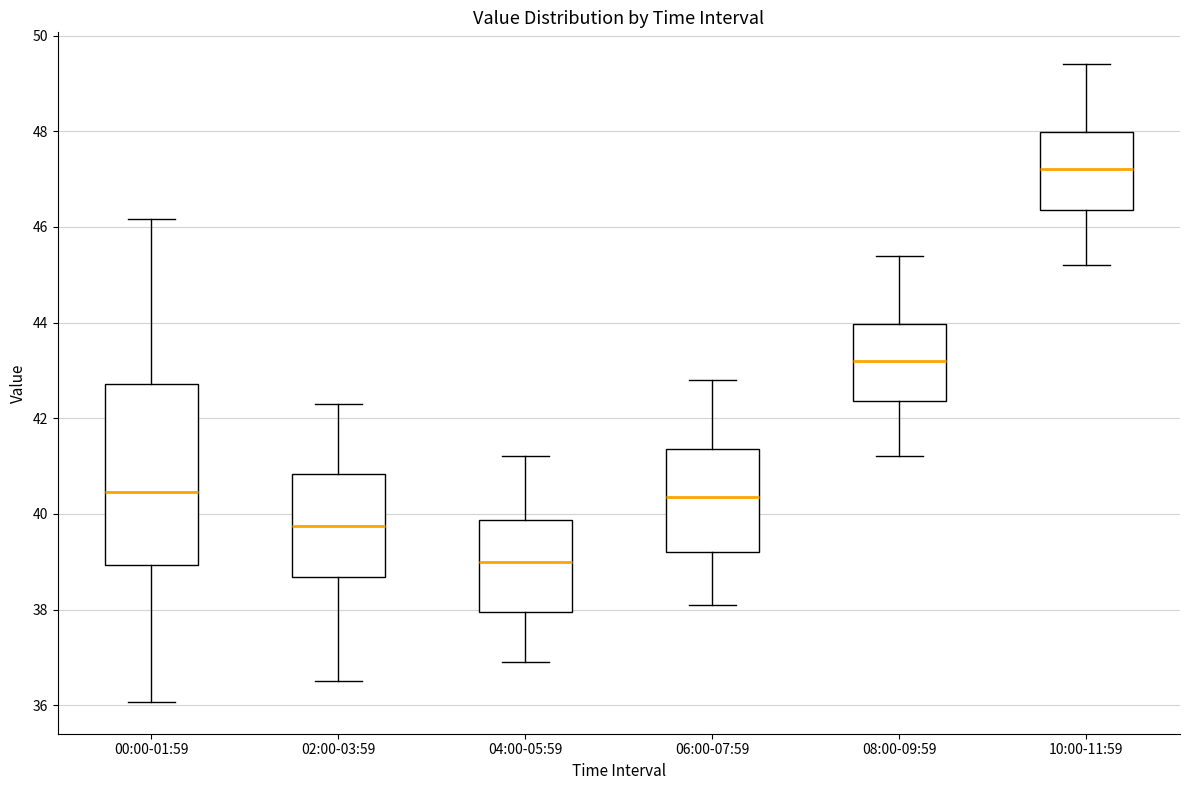

Where does the upper whisker of the box for 04:00-05:59 end on the y-axis? The values are not printed on the chart, so give them approximately, as read against the axis.

41.2